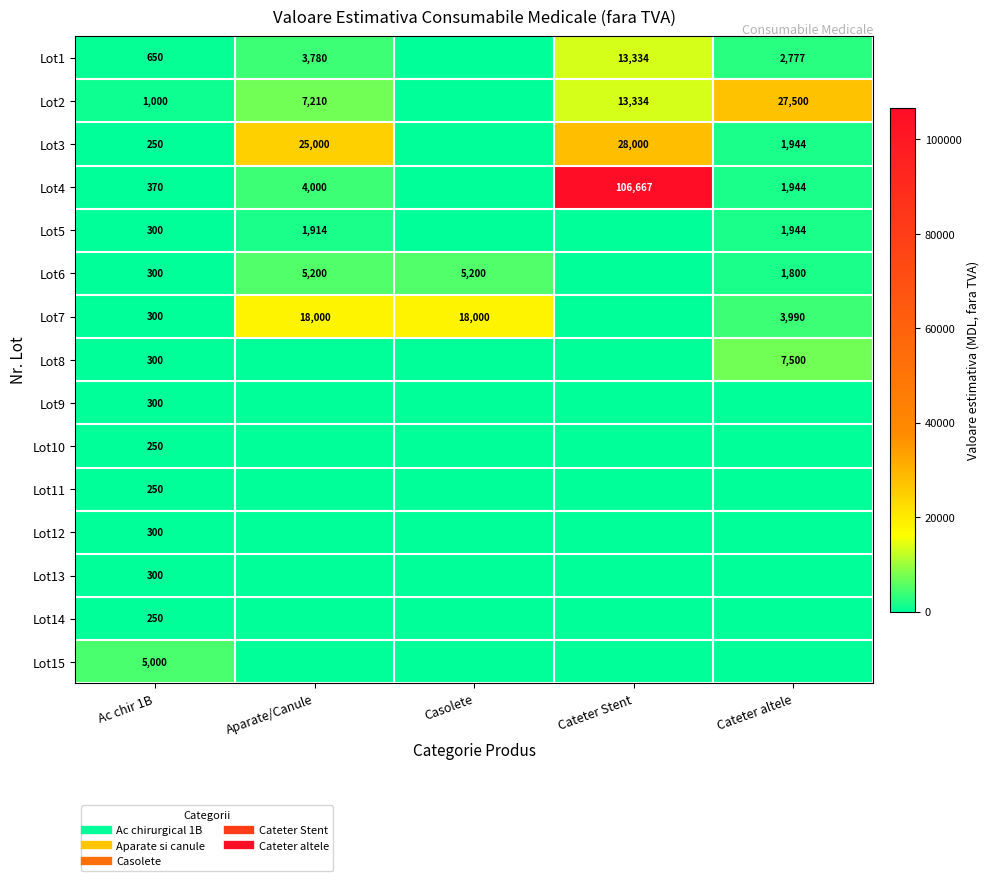

What is the difference between the Lot14 values at Cateter altele and Ac chir 1B?

250